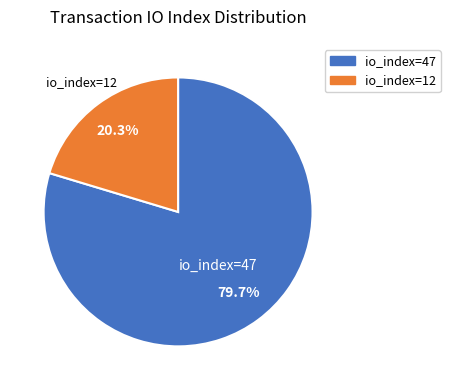

Which category has the smallest portion of the pie?

io_index=12